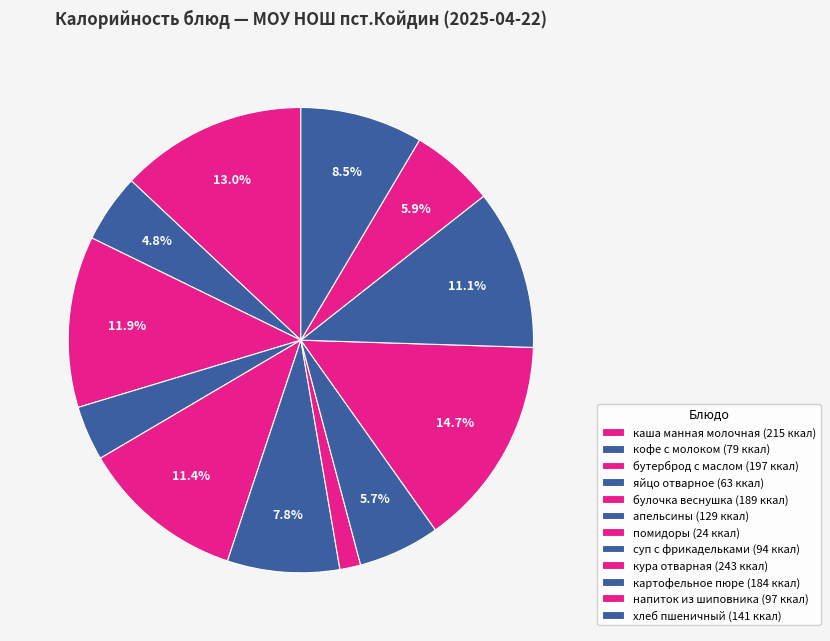

Which category has the biggest portion of the pie?

кура отварная